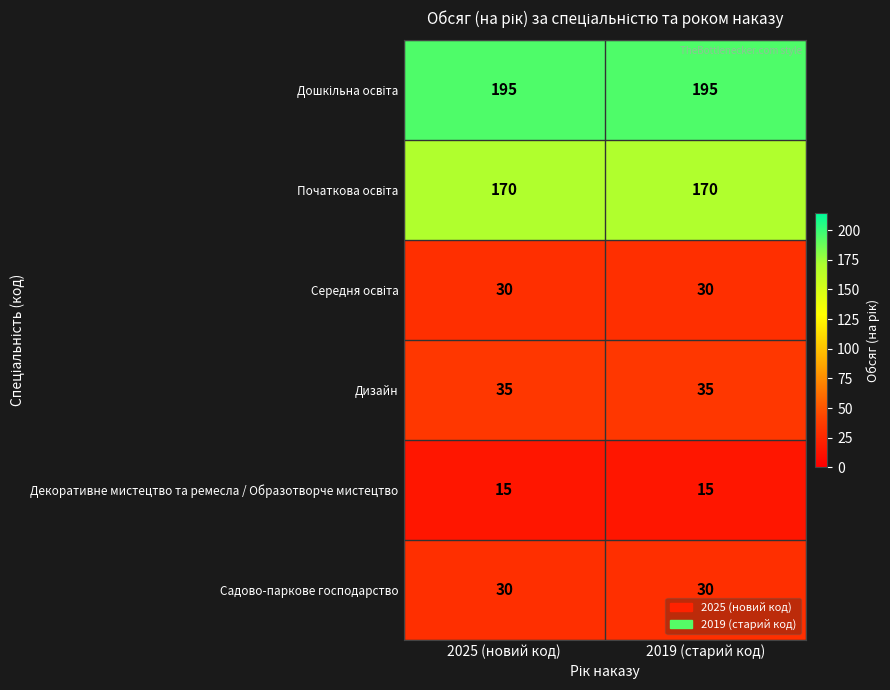

How many categories are shown in the chart?

2